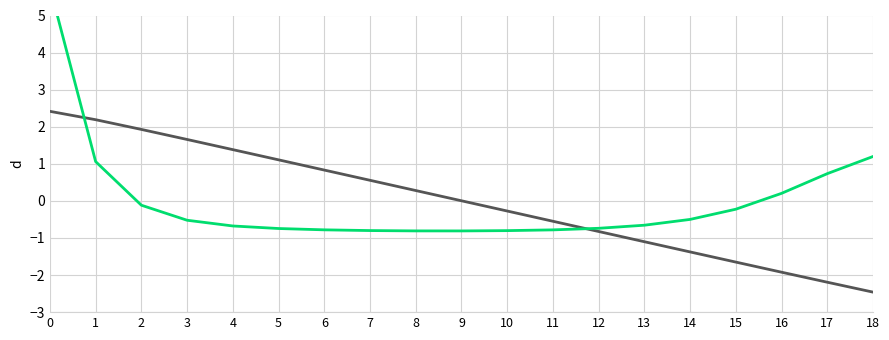

Where is the first local minimum for qx?

9